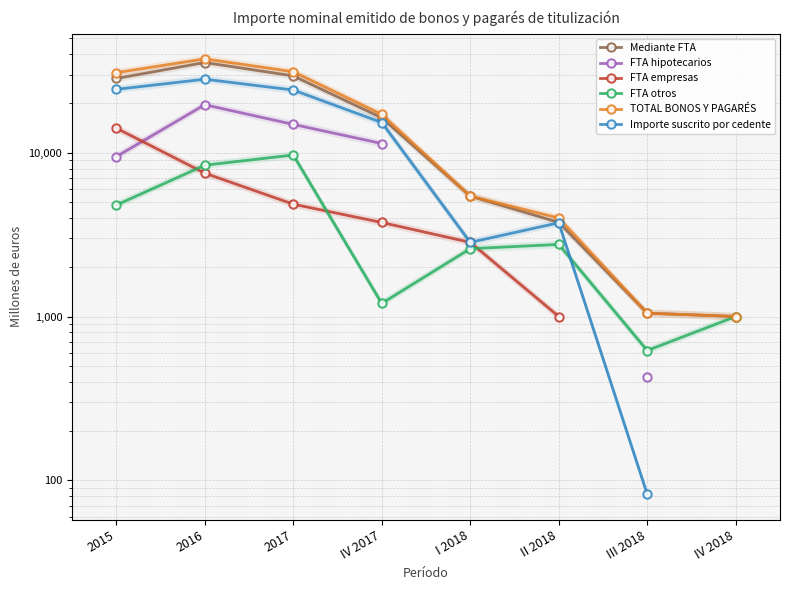

True or false: Importe suscrito por cedente and FTA empresas intersect in this chart.

False